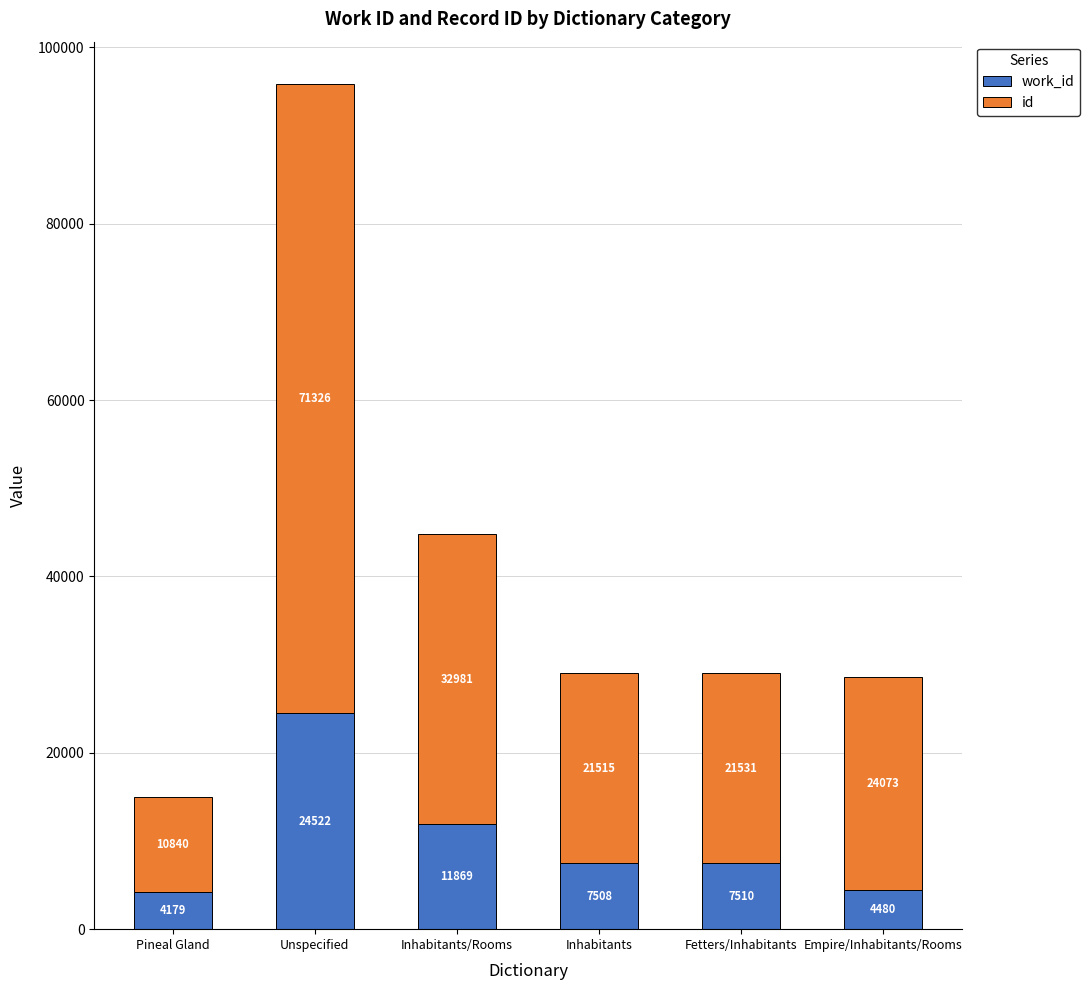

At which category is the sum across all series the highest?

Unspecified